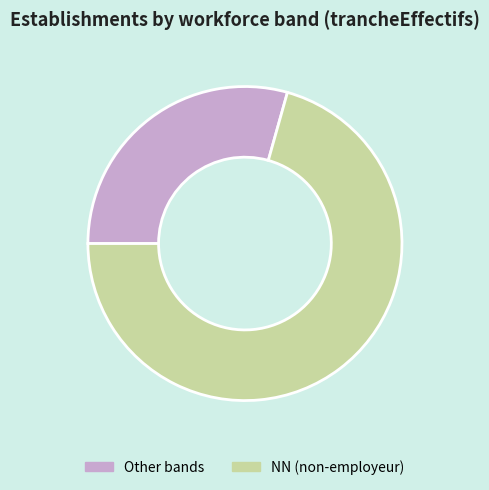

How many segments does this pie chart have?

2